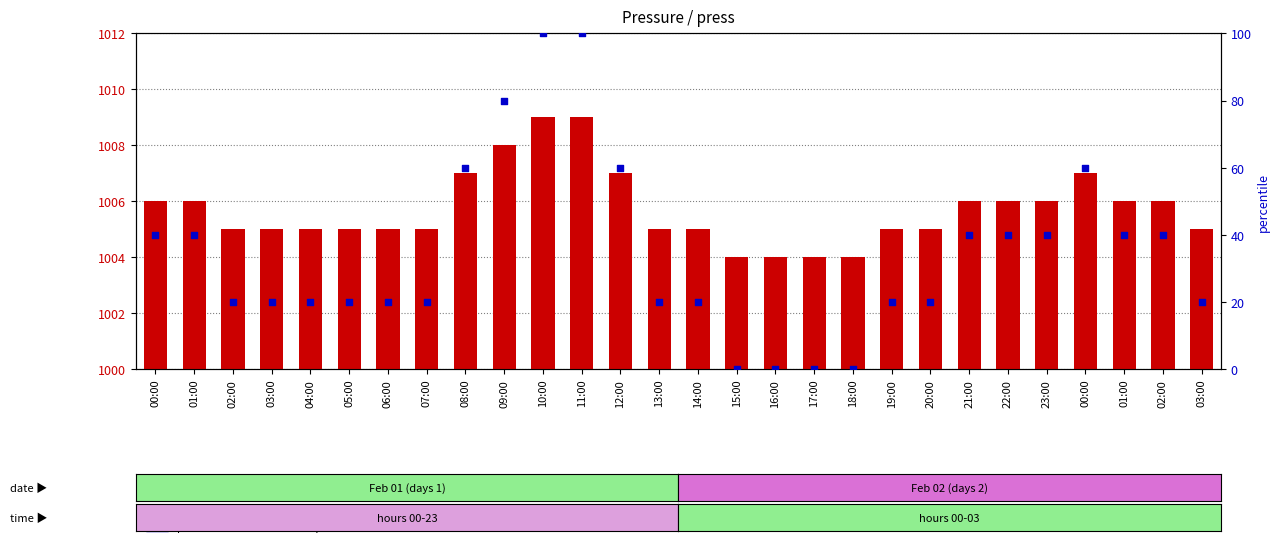

Which series has the largest Y range (max minus min)?

percentile rank within sample